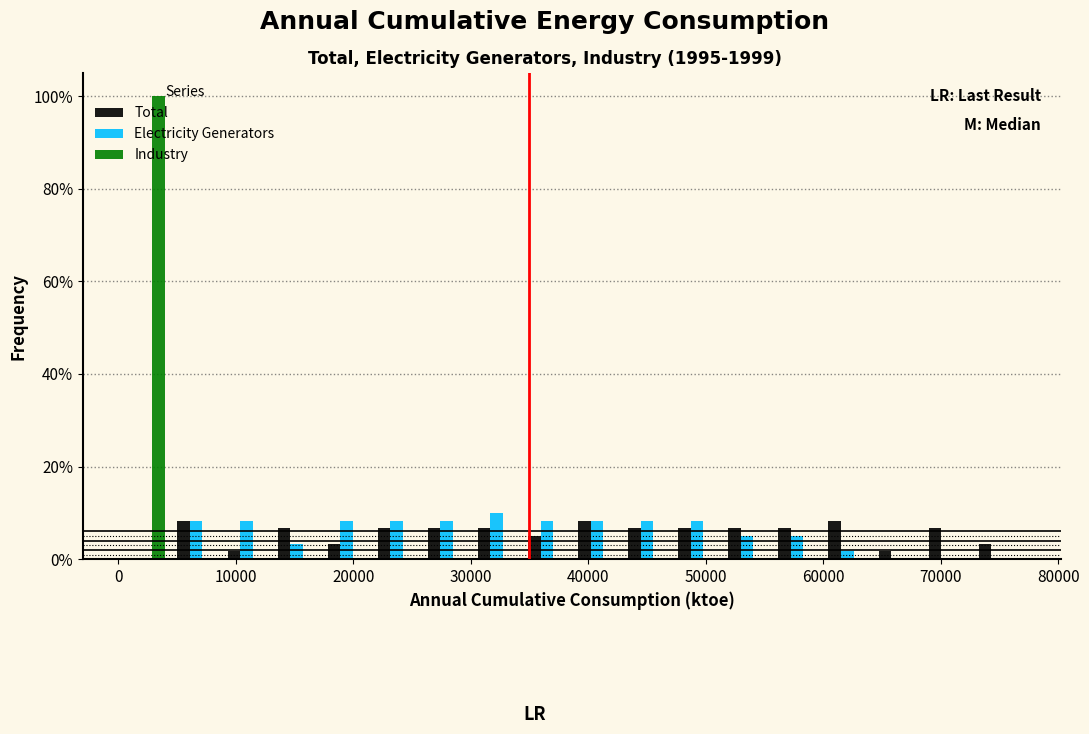

What is the height of the Electricity Generators bar covering 39000 to 43000 on the x-axis? Neither the bar edges nor the heights are printed on the chart, so give them approximately, as read against the axes.

8